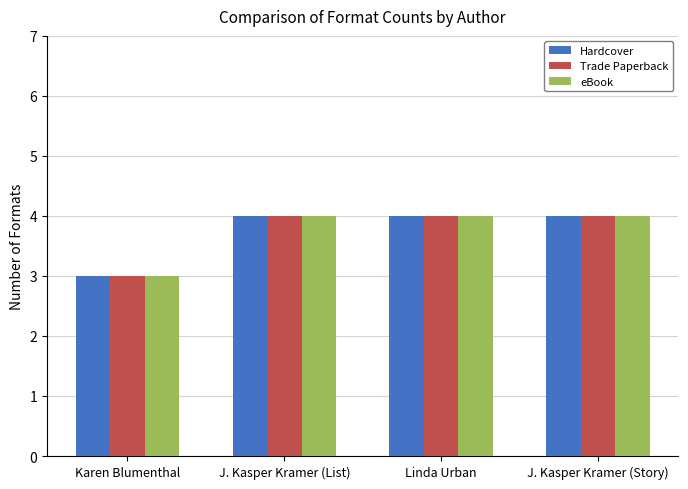

The value of Trade Paperback at J. Kasper Kramer (List) is 4. True or false?

True